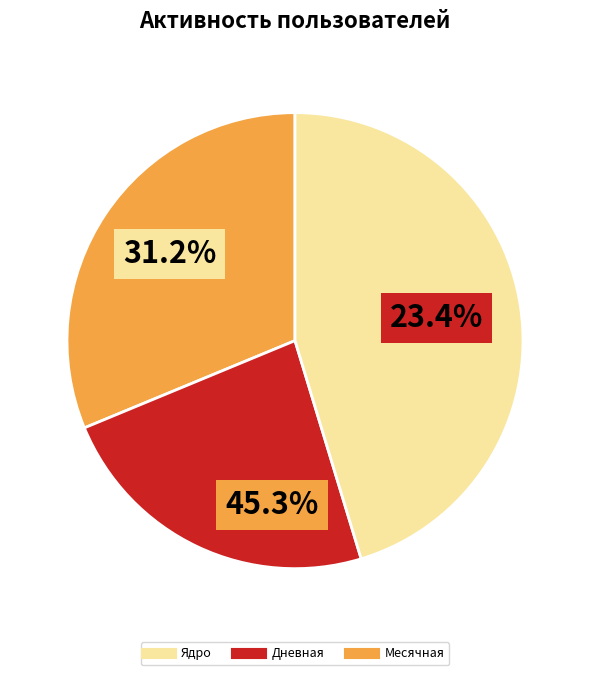

Which slice is the smallest?

Дневная